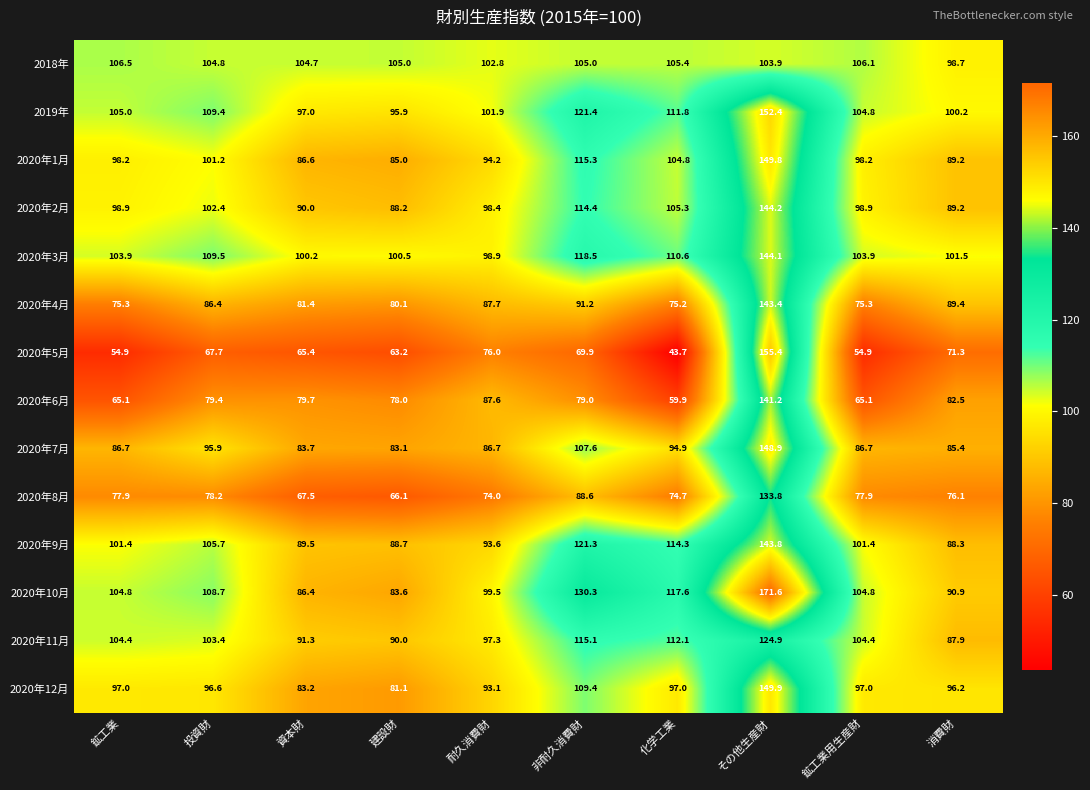

The 2020年2月 series shows 114.4 at 非耐久消費財. True or false?

True